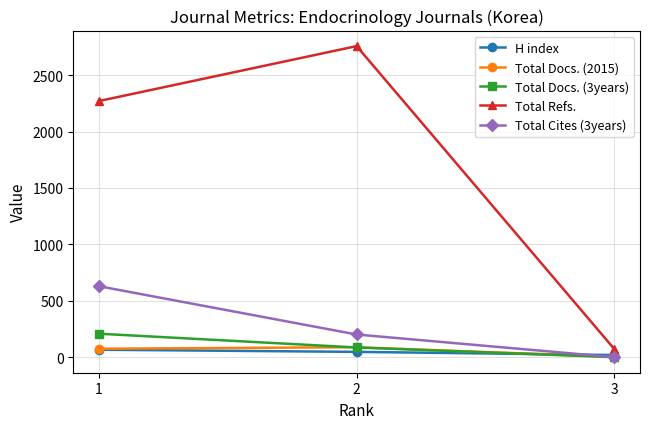

What is the maximum value shown in the chart?

2758